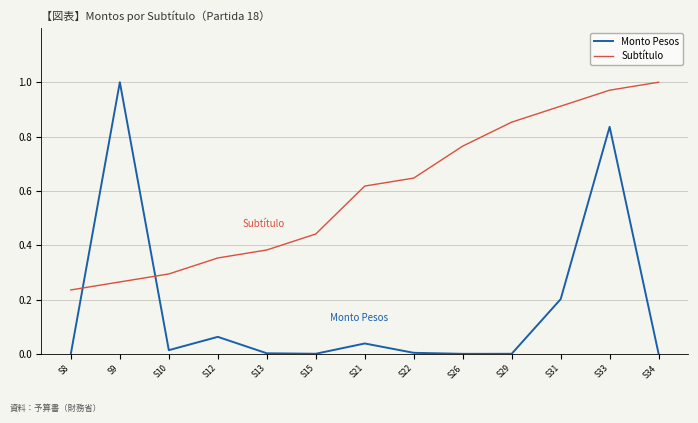

Count the number of data series in this chart.

2